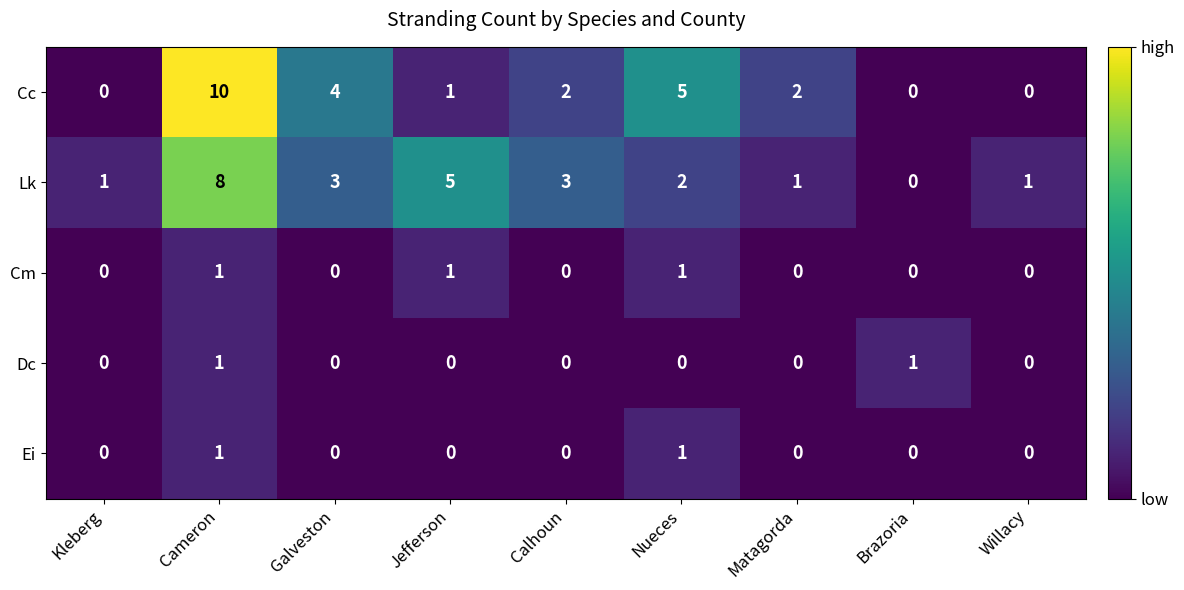

The Cm series shows 1 at Cameron. True or false?

True